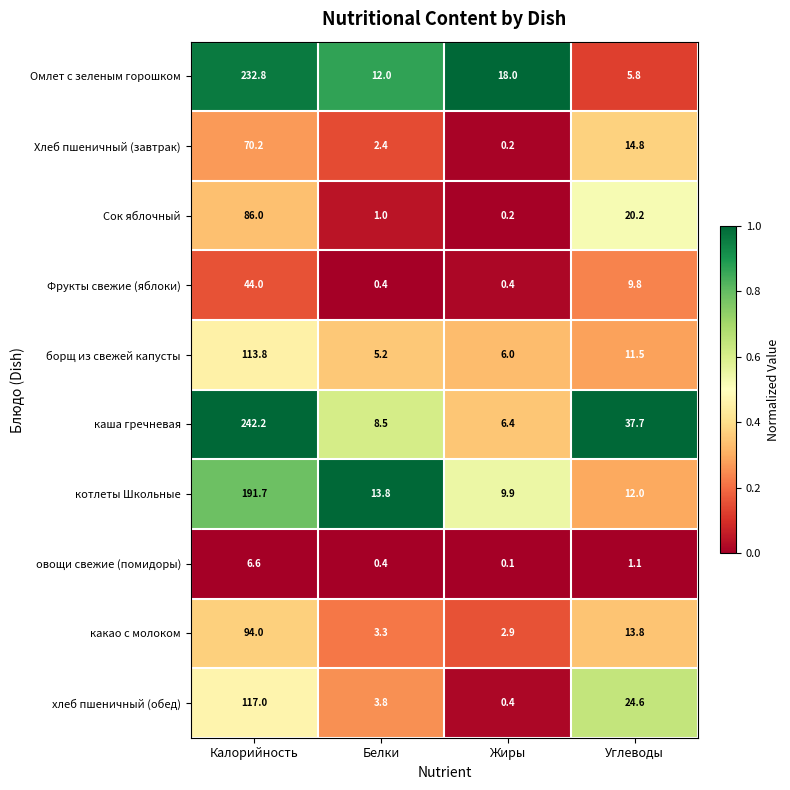

Which series has the widest spread of values?

каша гречневая